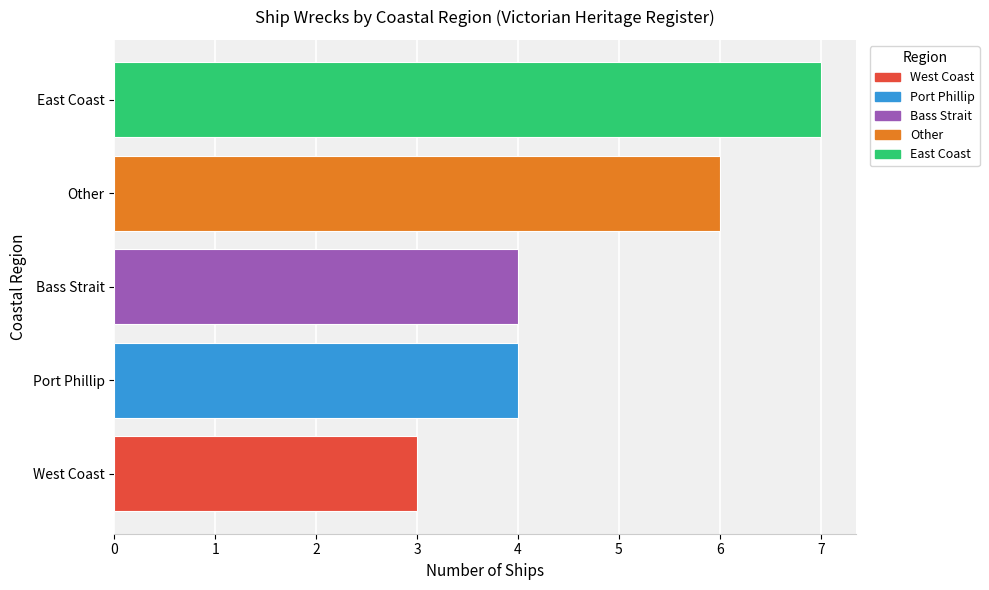

What is the minimum value shown in the chart?

3